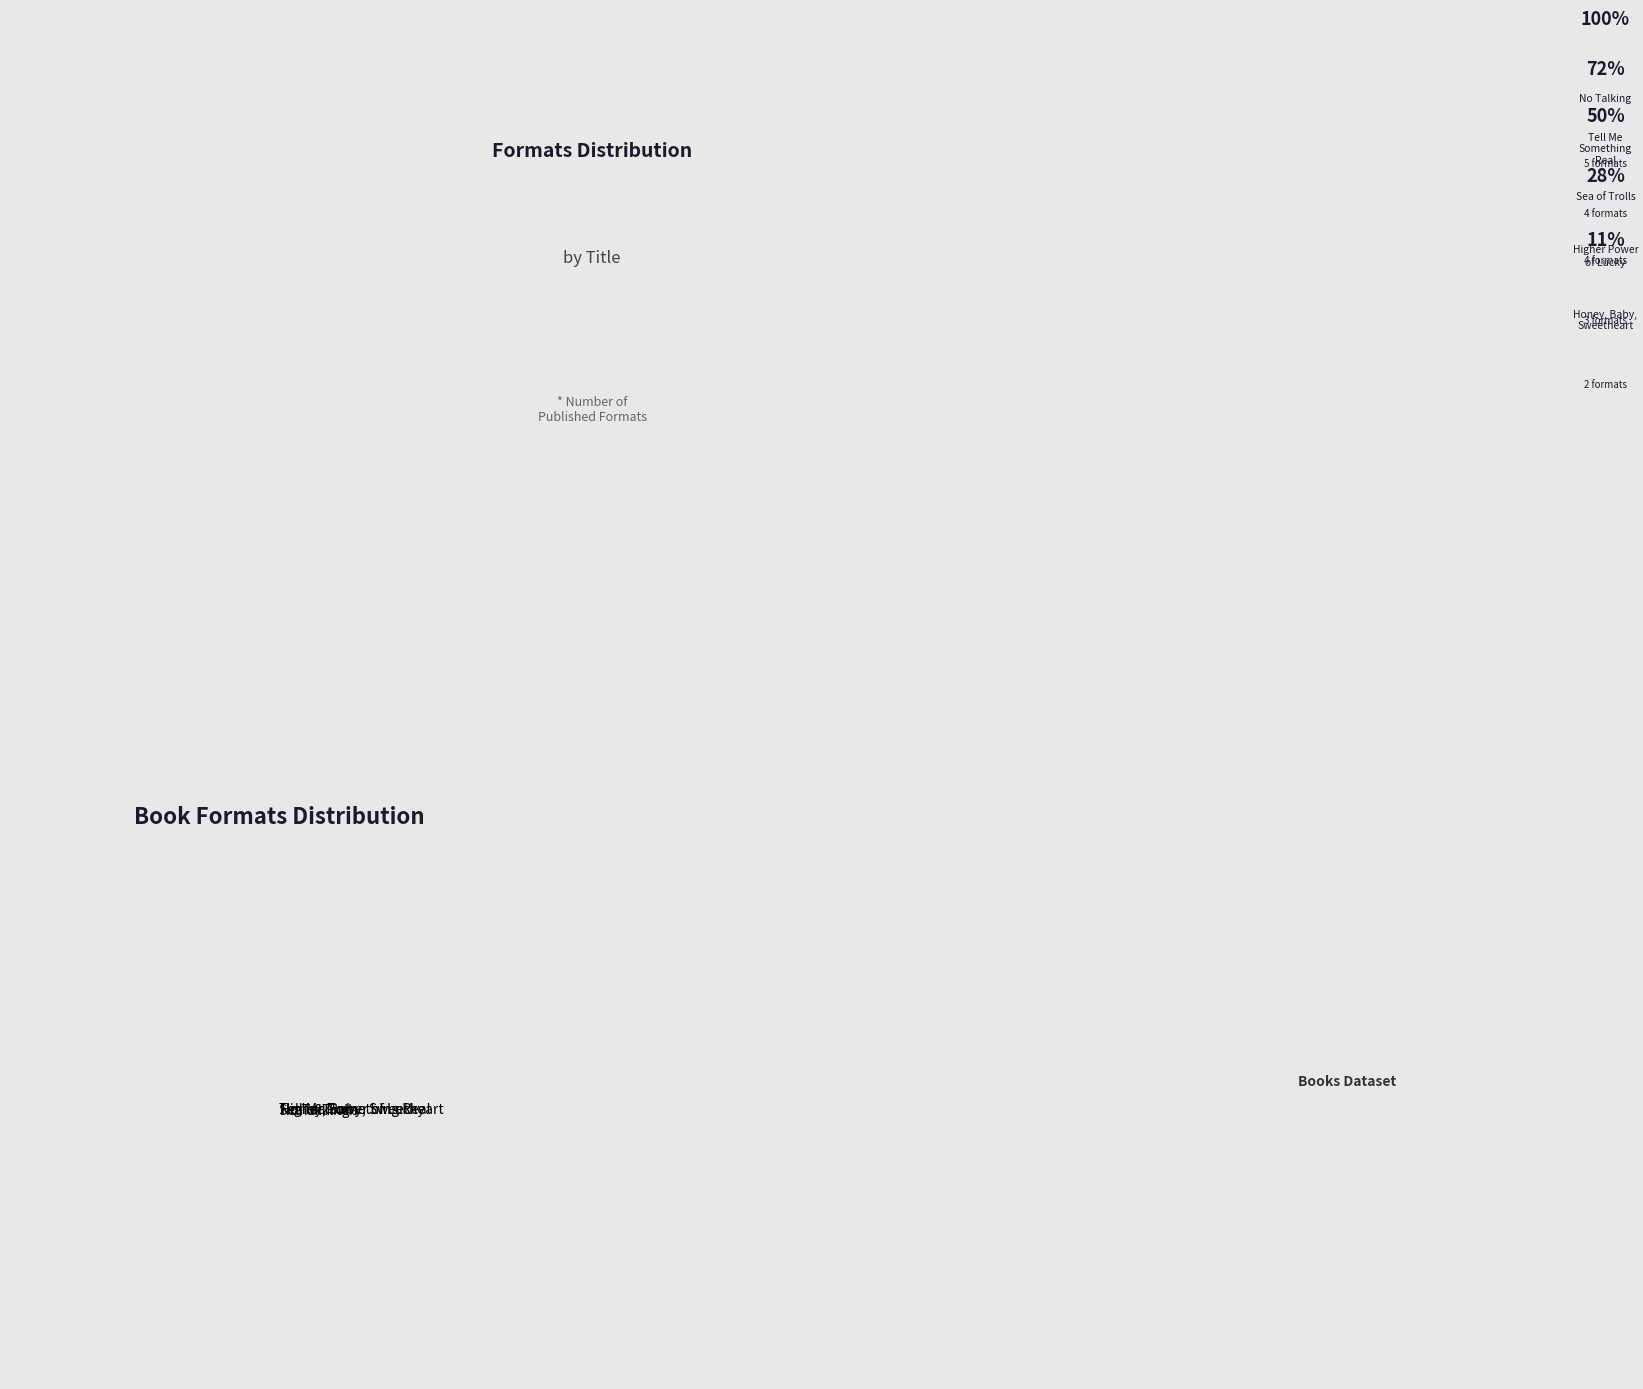

Do Higher Power of Lucky and Honey, Baby, Sweetheart together represent more than half of the pie?

No